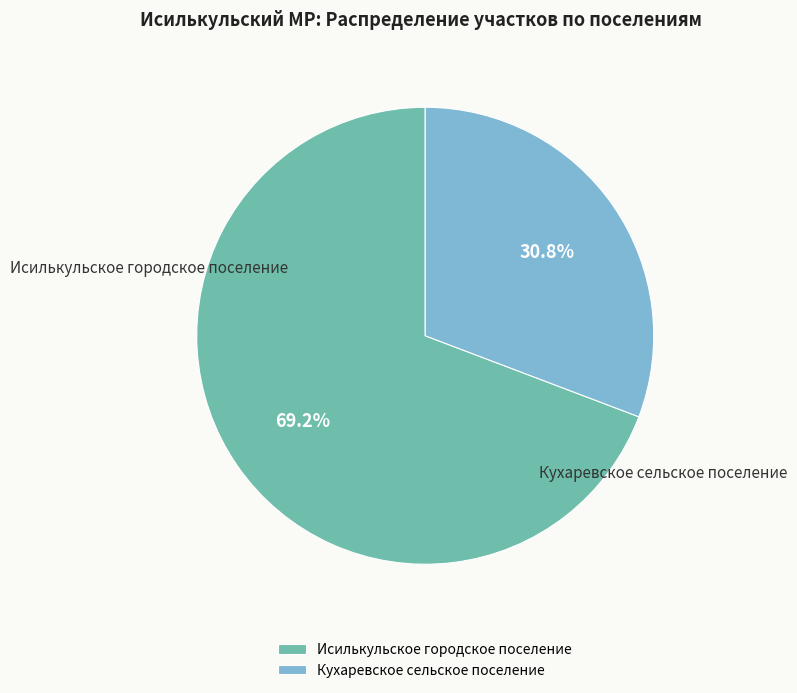

To the nearest percent, what is the difference between the largest and smallest slice percentages?

38%